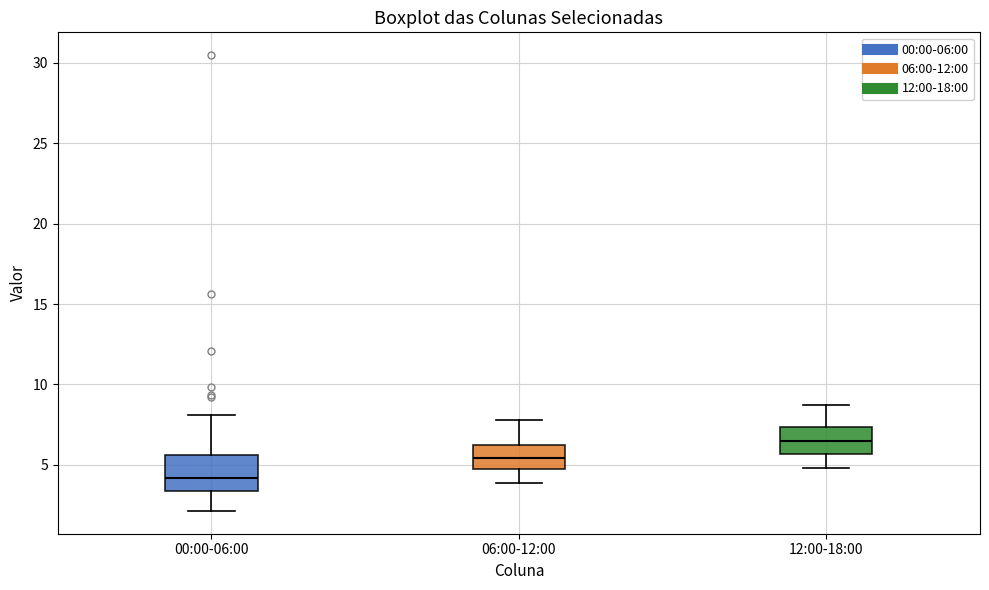

Reading left to right, transcribe this box plot: for each box, give where its median line is, the range the box spans, and where its two whiskers end, as read against the y-axis. The values are not printed on the chart, so give them approximately, as read against the axis.

00:00-06:00: median 4.0, box 3.5 to 5.5, whiskers 2.0 to 8.0
06:00-12:00: median 5.5, box 4.5 to 6.0, whiskers 4.0 to 8.0
12:00-18:00: median 6.5, box 5.5 to 7.5, whiskers 5.0 to 8.5